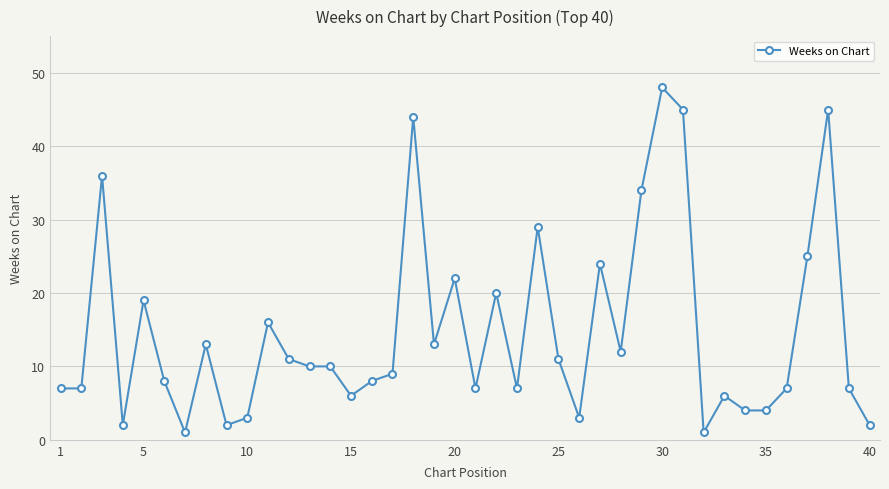

Does the chart have visible grid lines?

Yes